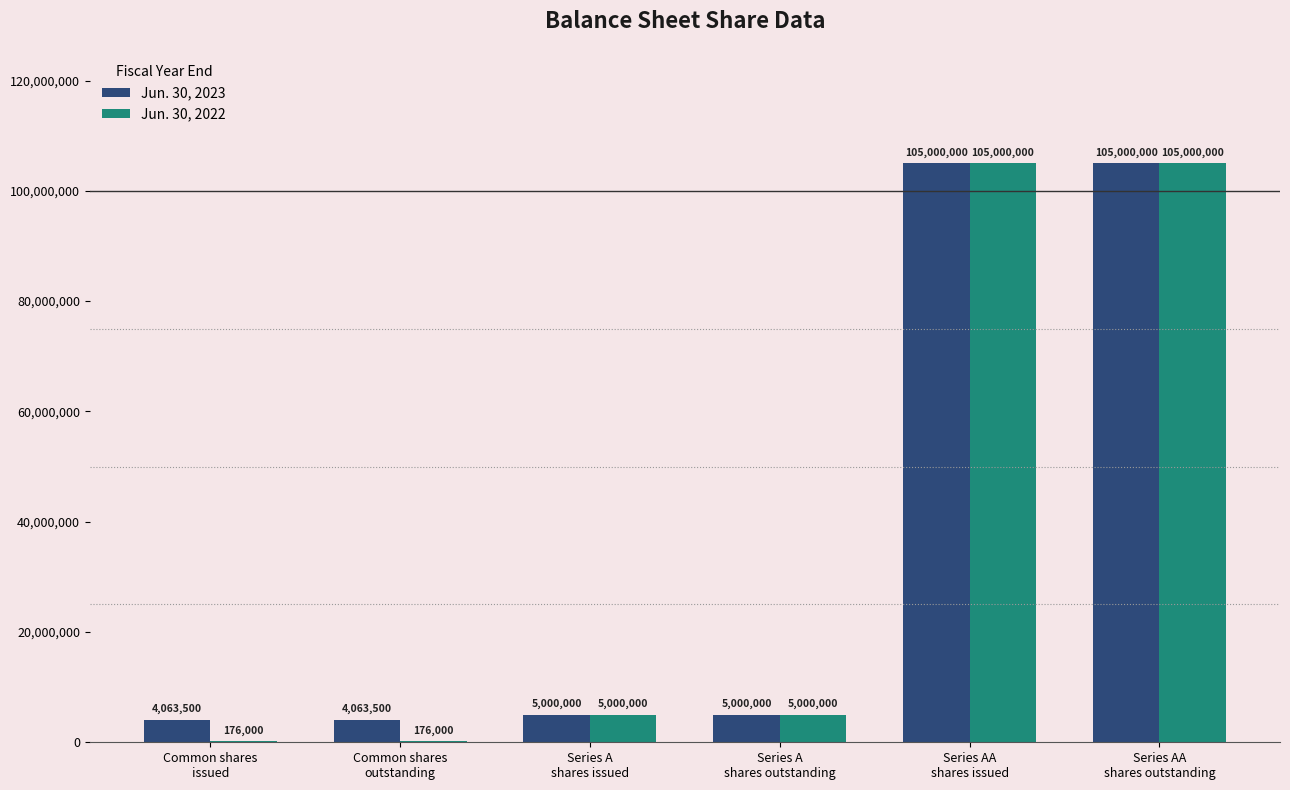

What are all the series names shown in the legend?

Jun. 30, 2023, Jun. 30, 2022